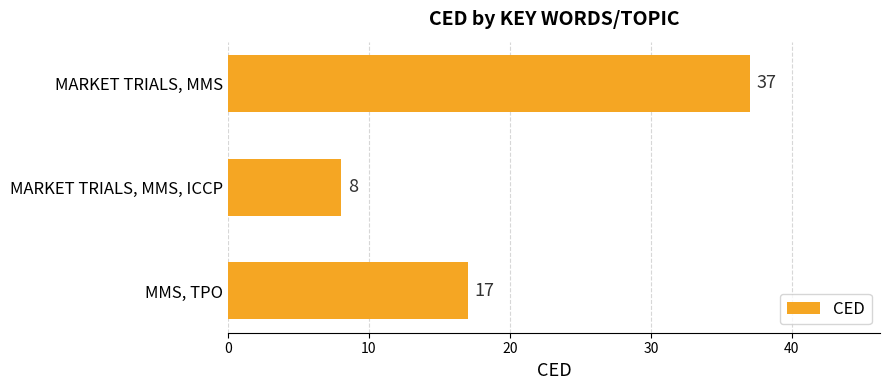

The chart shows a value of 8 at MARKET TRIALS, MMS, ICCP. True or false?

True